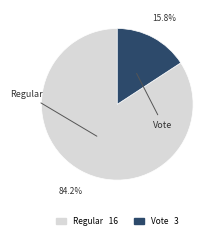

Does any single category account for the majority?

Yes